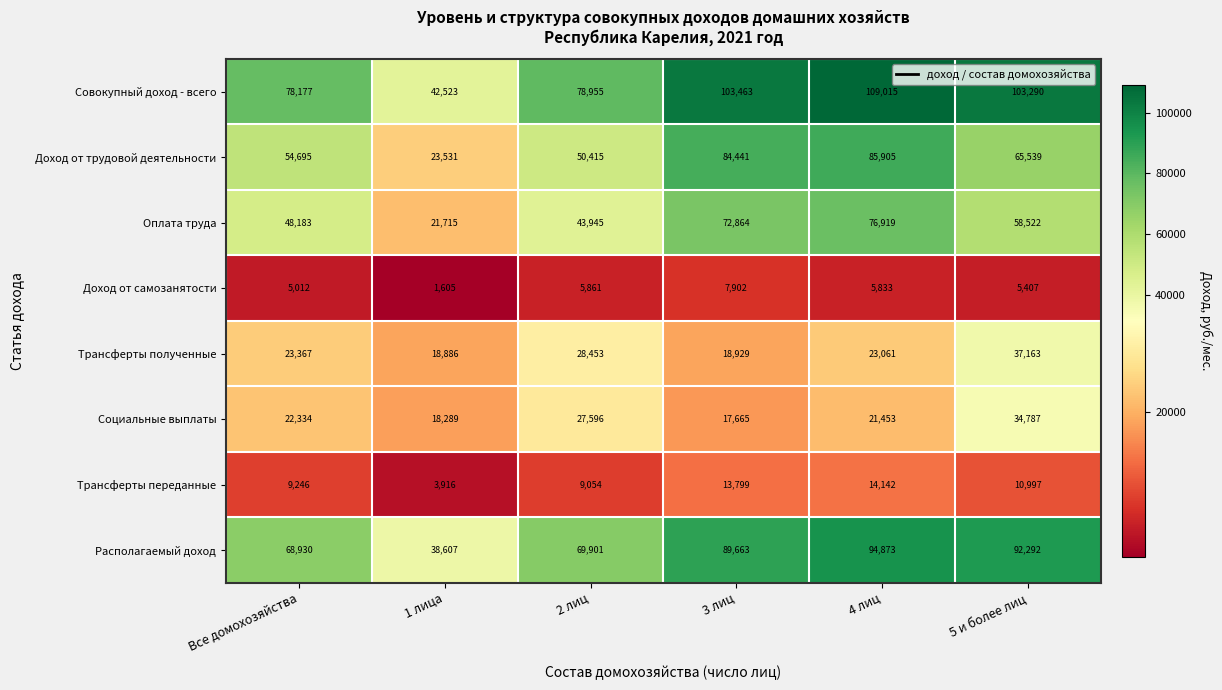

True or false: Располагаемый доход has a value of 42516 at 5 и более лиц.

False